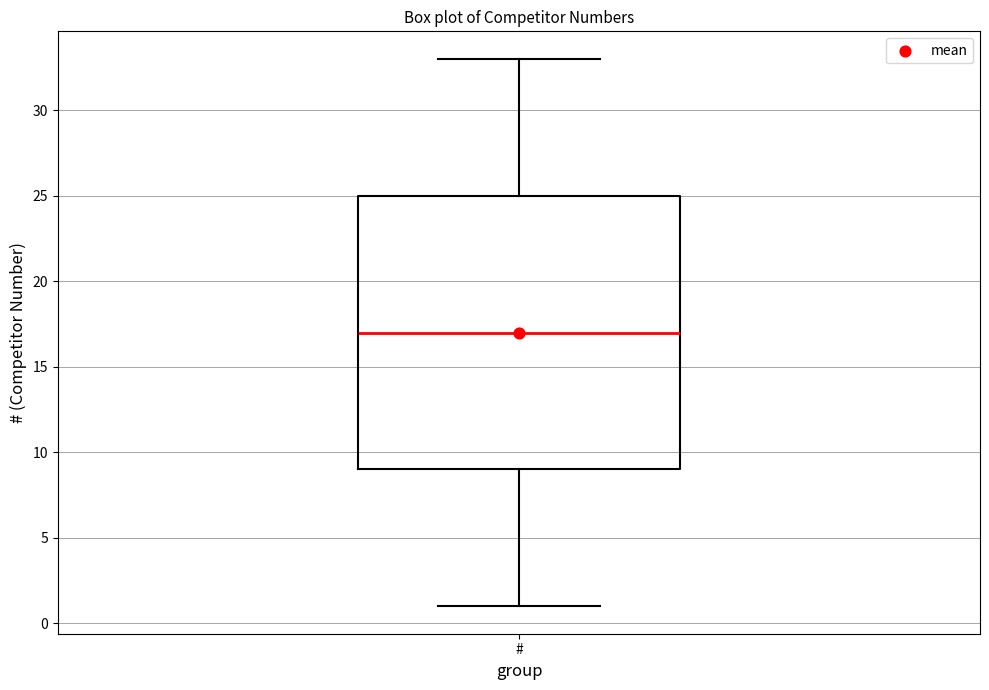

Where does the median line of the box for # sit on the y-axis? The values are not printed on the chart, so give them approximately, as read against the axis.

17